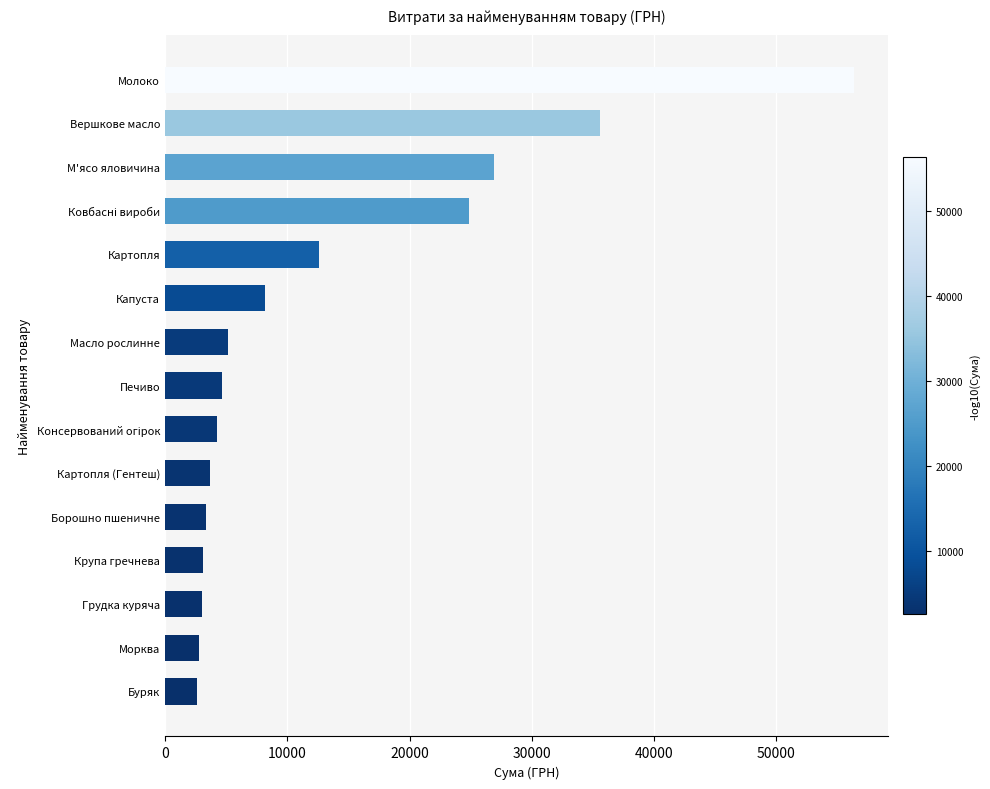

True or false: the data shows 3646.5 at Картопля (Гентеш).

True